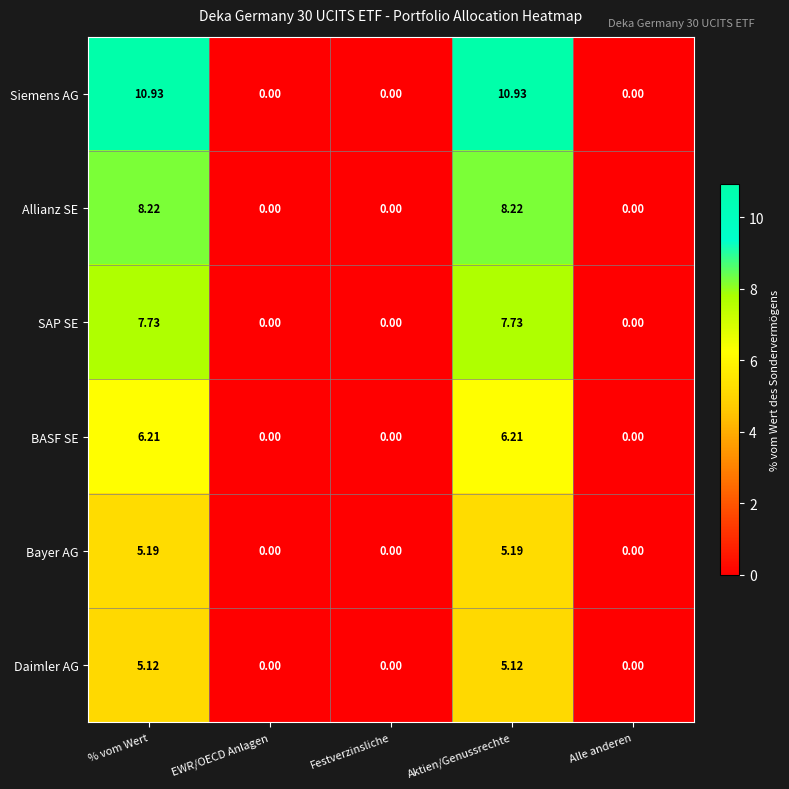

Which series has the widest spread of values?

Siemens AG